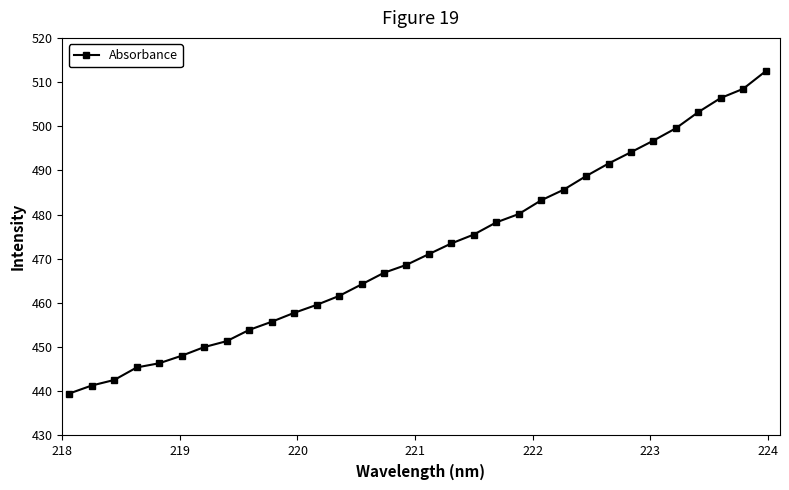

How many categories are shown in the chart?

32